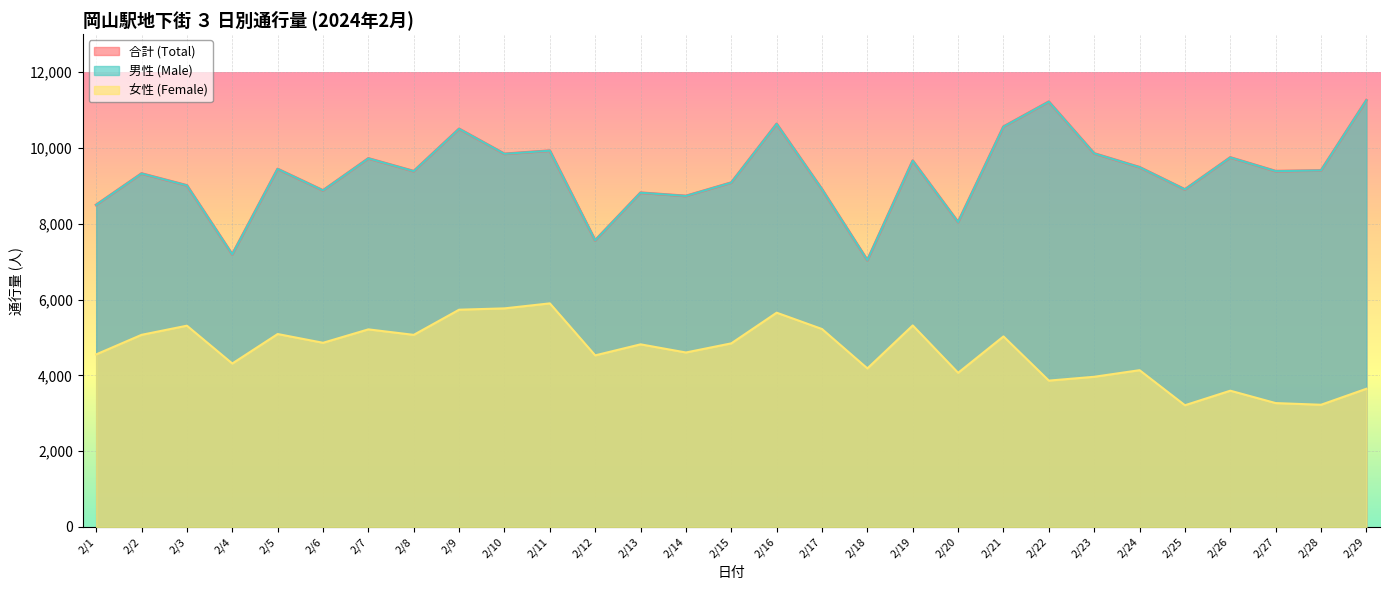

What is the value of the 合計 (Total) point at the 13th from the left?

8818